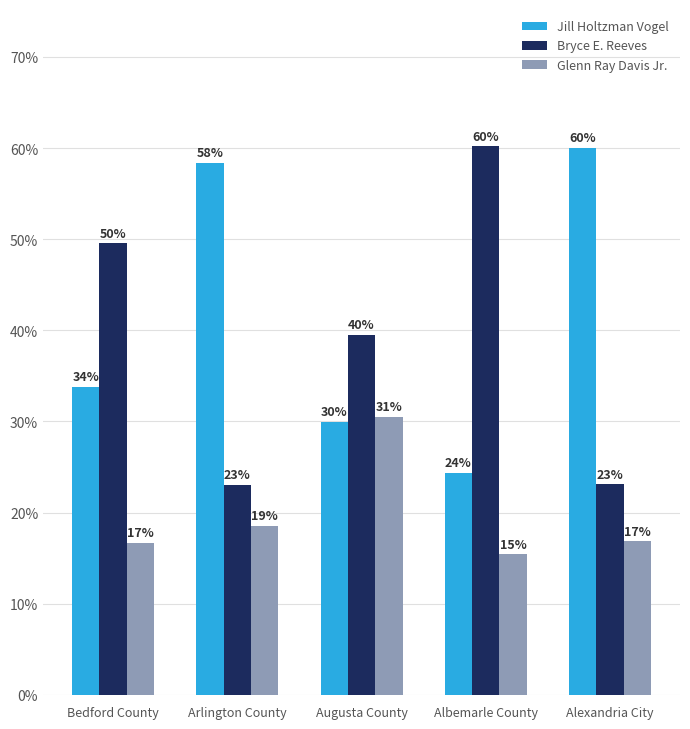

Rank the series at Augusta County from lowest to highest value.

Jill Holtzman Vogel, Glenn Ray Davis Jr., Bryce E. Reeves